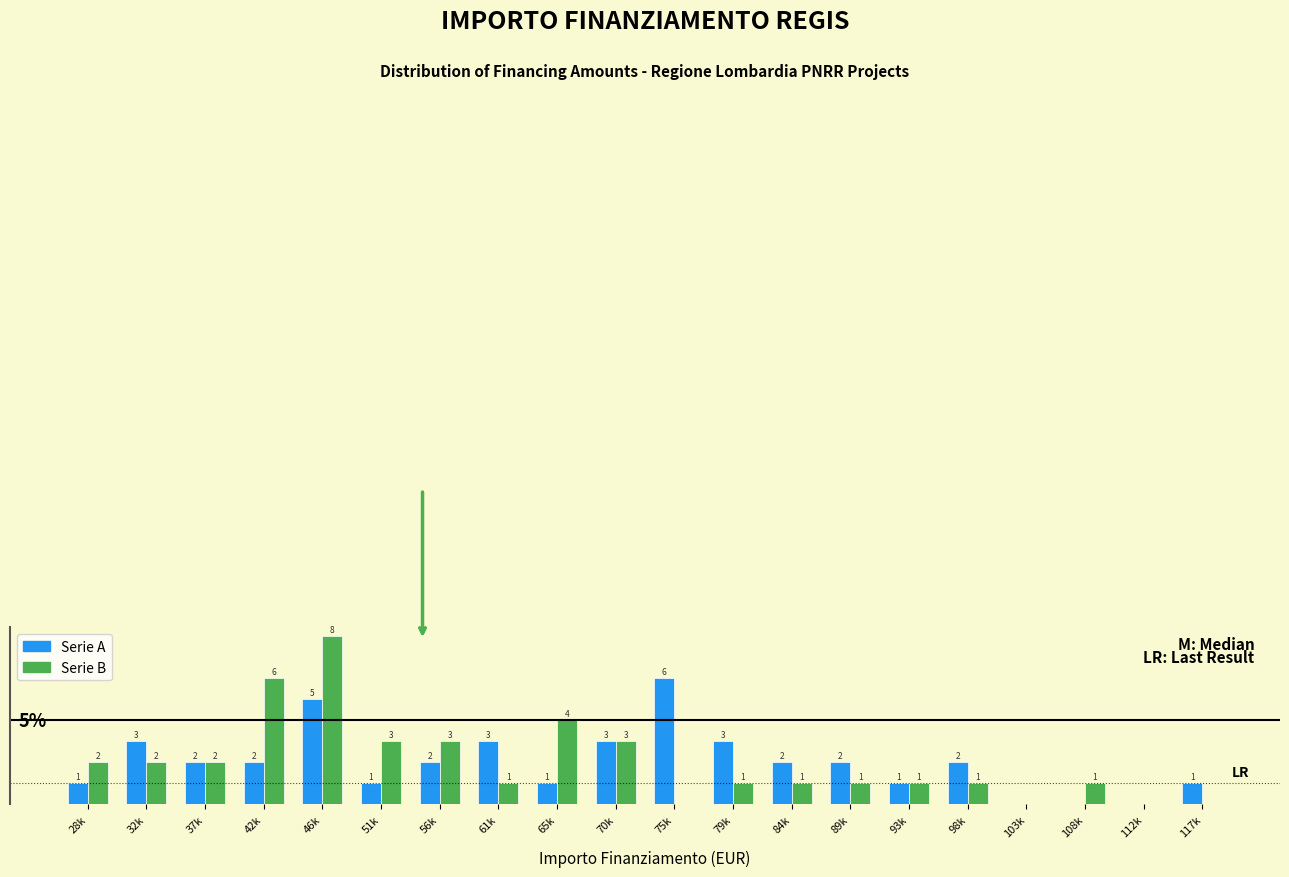

At which category is the sum across all series the highest?

46k